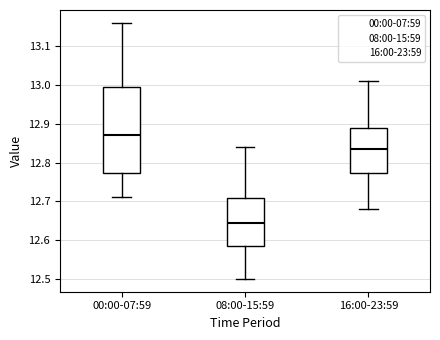

Reading left to right, transcribe this box plot: for each box, give where its median line is, the range the box spans, and where its two whiskers end, as read against the y-axis. The values are not printed on the chart, so give them approximately, as read against the axis.

00:00-07:59: median 12.87, box 12.77 to 13.00, whiskers 12.71 to 13.16
08:00-15:59: median 12.65, box 12.59 to 12.71, whiskers 12.50 to 12.84
16:00-23:59: median 12.84, box 12.77 to 12.89, whiskers 12.68 to 13.01